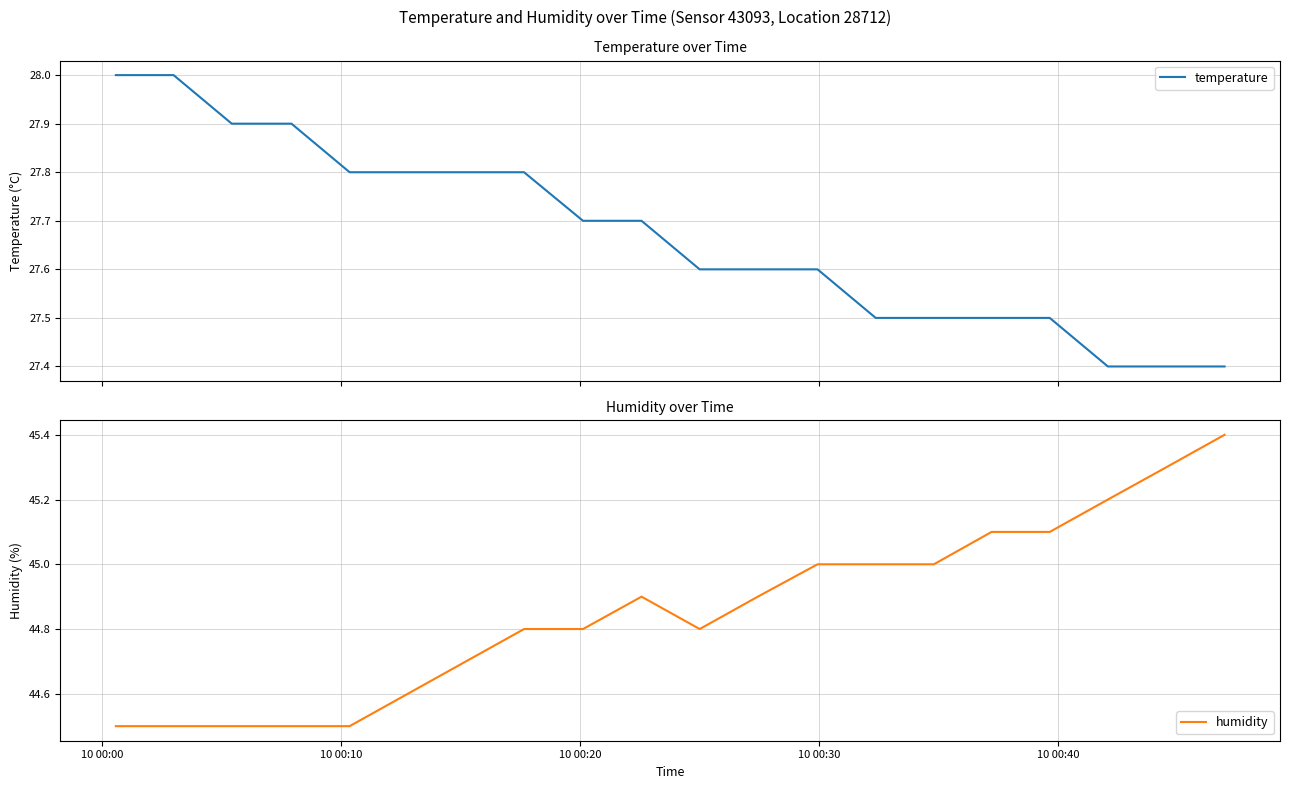

True or false: temperature and humidity intersect in this chart.

False